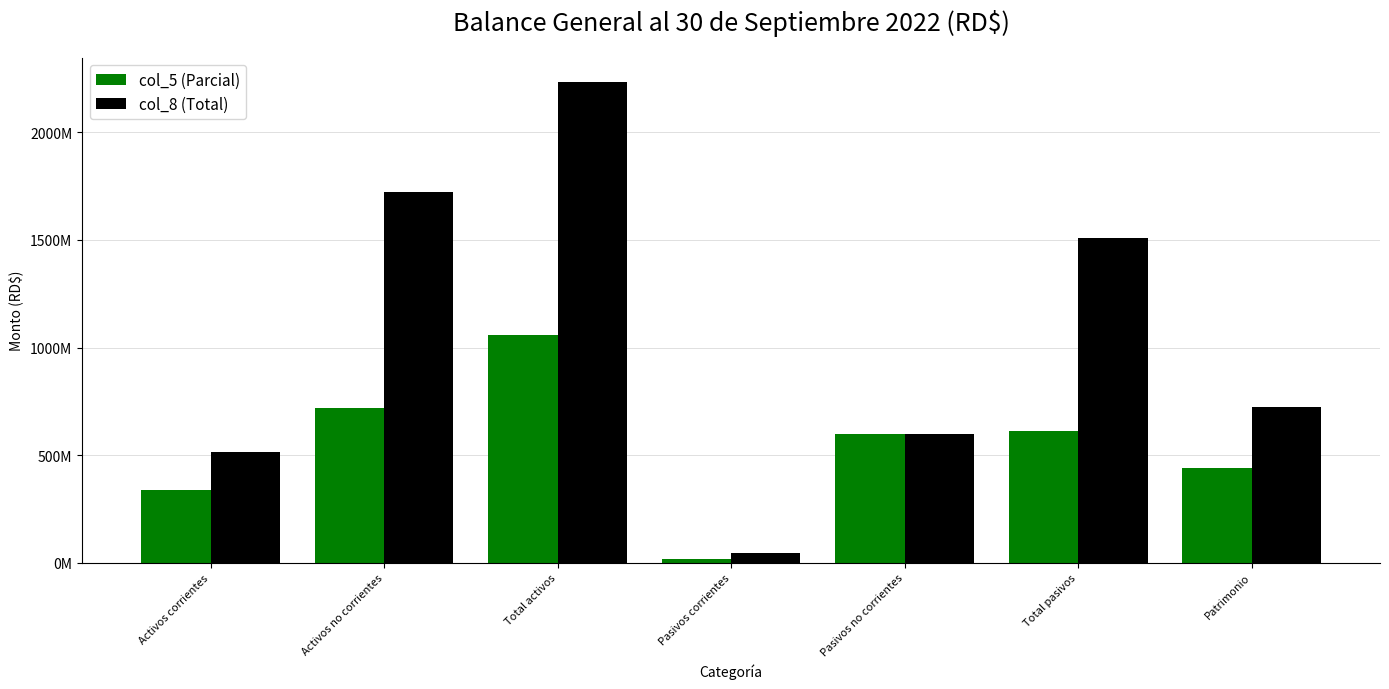

What are all the series names shown in the legend?

col_5 (Parcial), col_8 (Total)